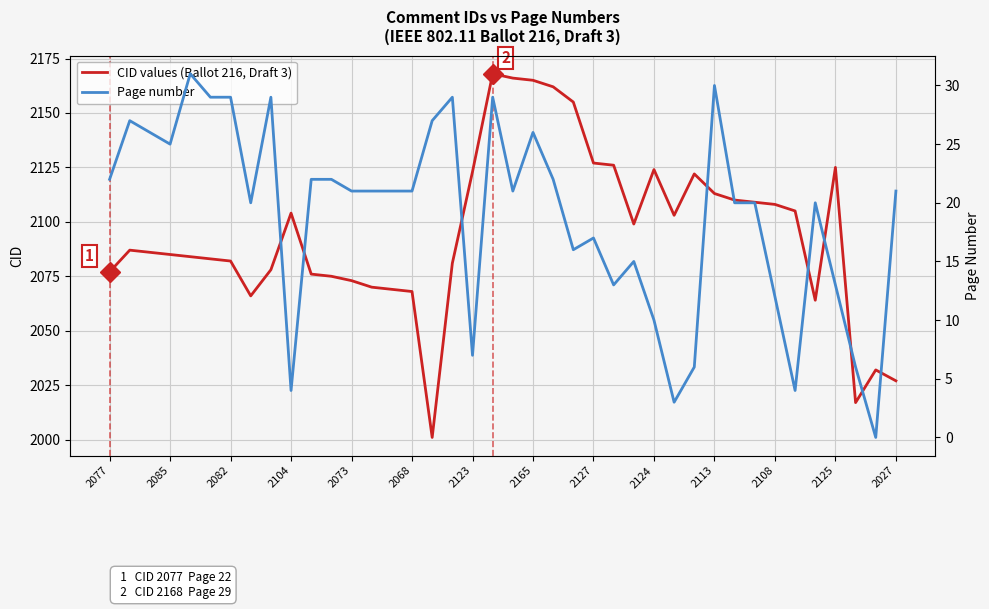

At which category is the sum across all series the highest?

19